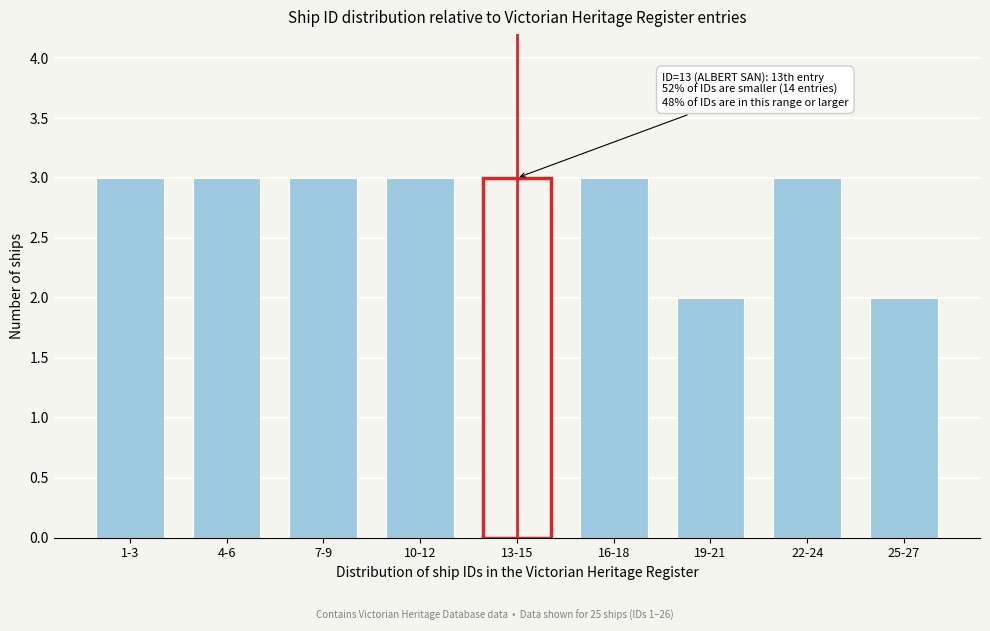

Reading right to left, transcribe all the data shown in this chart.

25-27=2	22-24=3	19-21=2	16-18=3	13-15=3	10-12=3	7-9=3	4-6=3	1-3=3